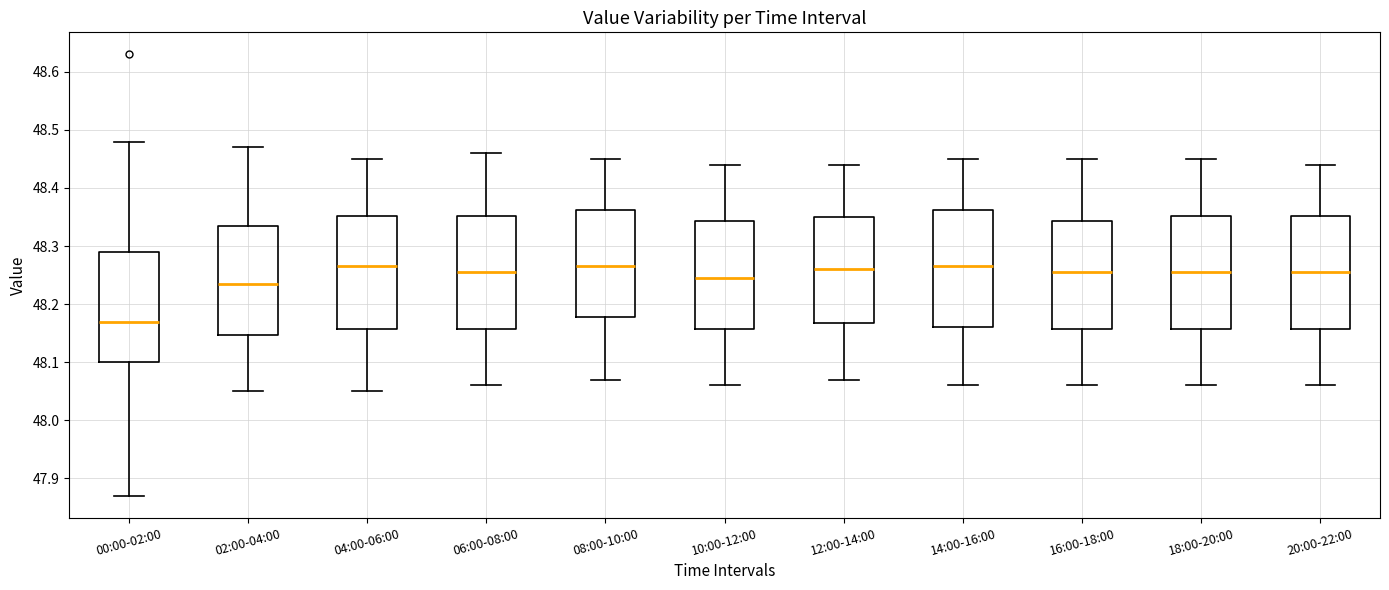

Where does the lower whisker of the box for 20:00-22:00 end on the y-axis? The values are not printed on the chart, so give them approximately, as read against the axis.

48.06